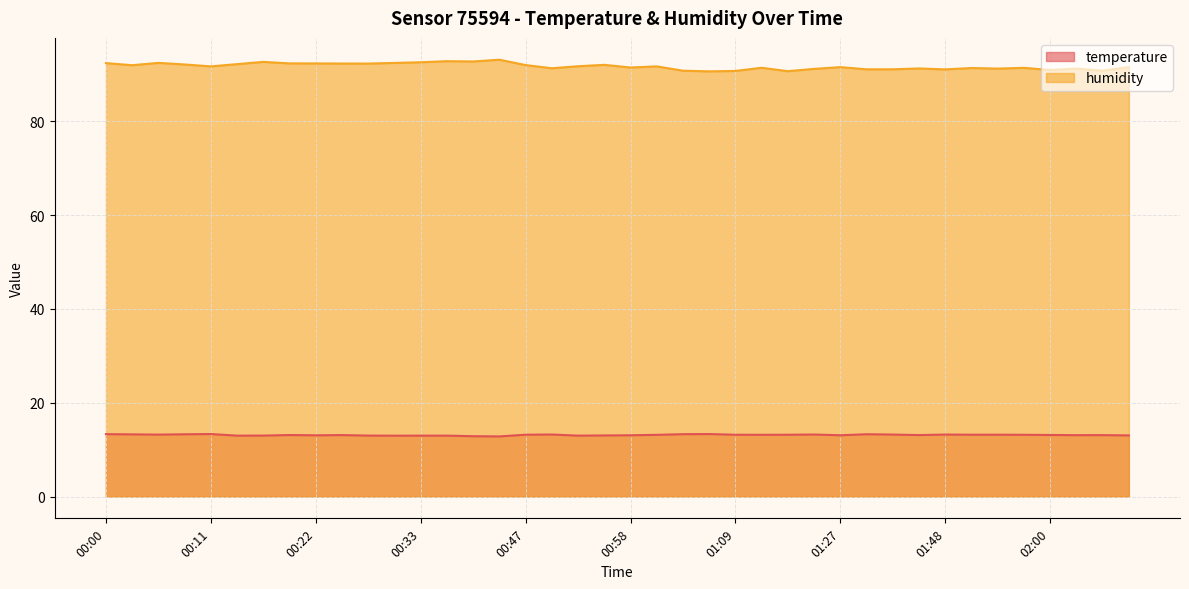

What is the label of the 4th point from the right?

02:00